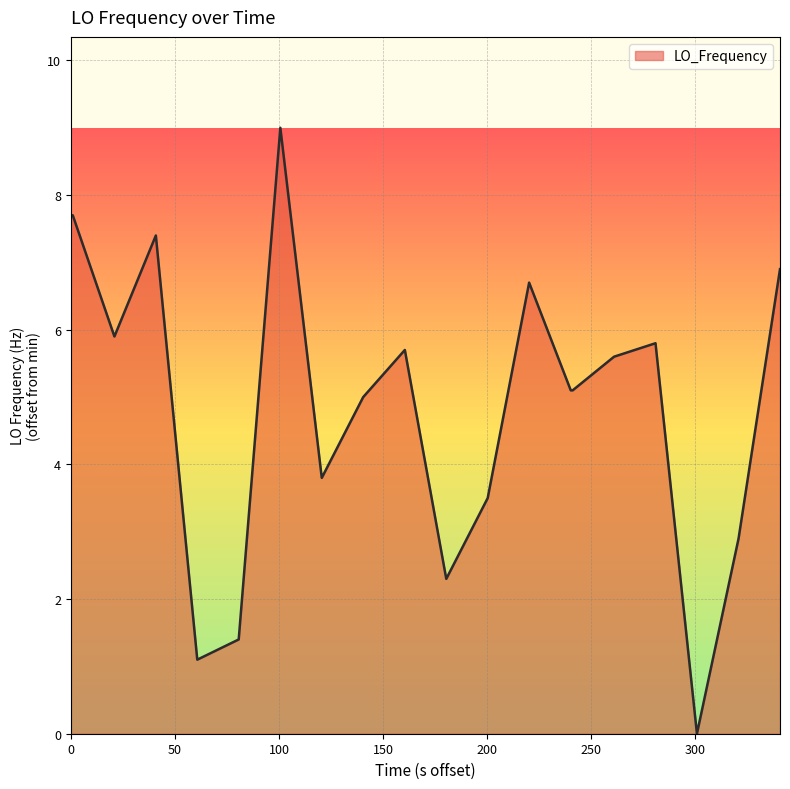

Reading left to right, transcribe all the data shown in this chart.

7.7	7.7	5.9	7.4	1.1	1.4	9.0	3.8	5.0	5.7	2.3	3.5	6.7	5.1	5.1	5.6	5.8	0.0	2.9	6.9